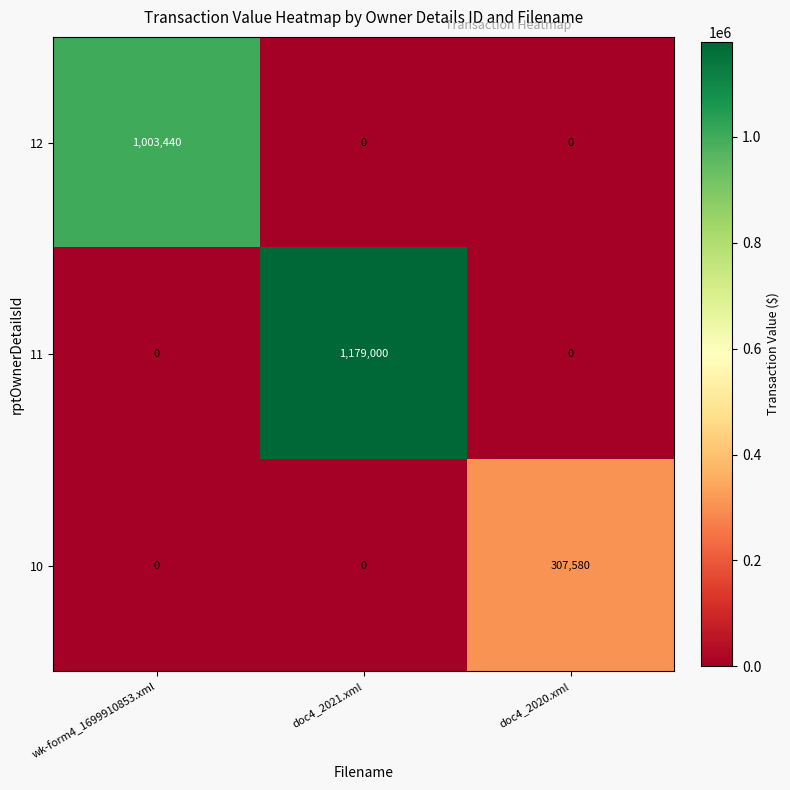

Which category has the highest value in the 10 series?

doc4_2020.xml